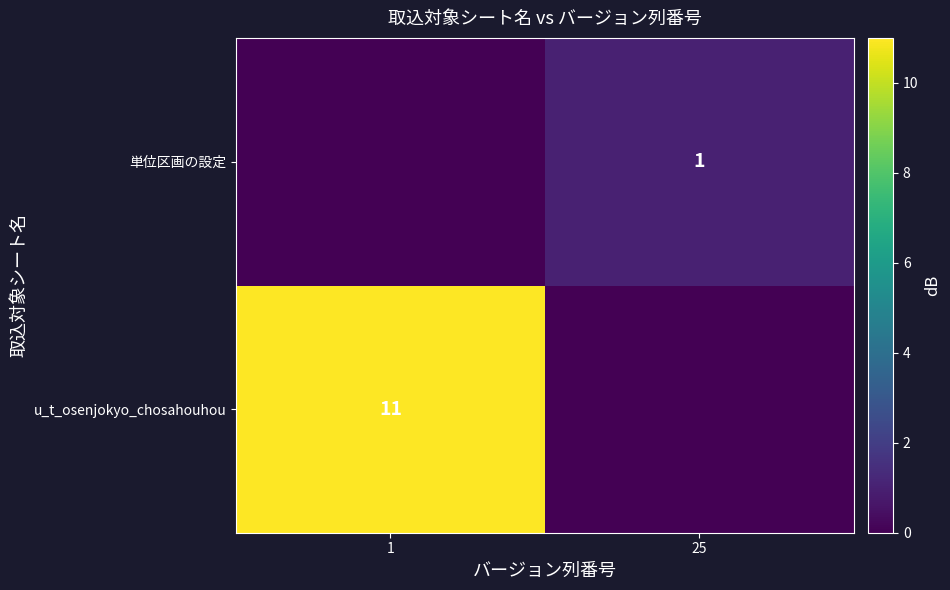

True or false: 単位区画の設定 has a value of 2 at 25.

False